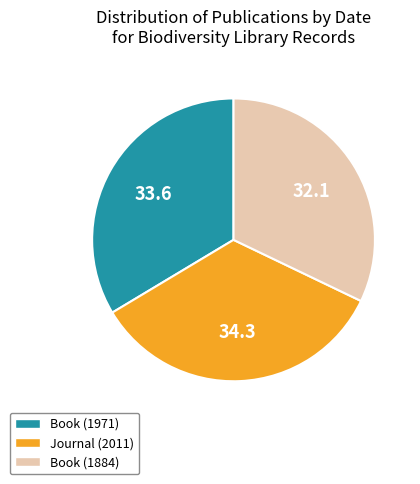

True or false: Book (1971) accounts for 47% of the total.

False